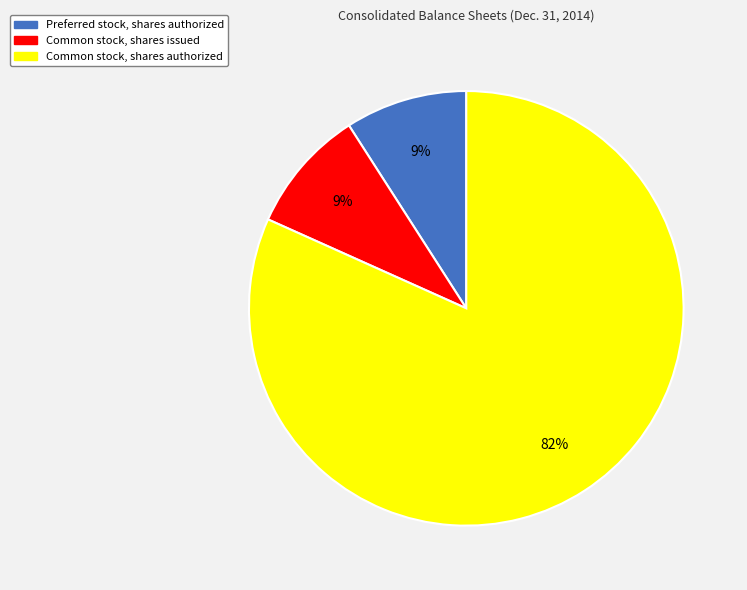

Do Common stock, shares authorized and Preferred stock, shares authorized together represent more than half of the pie?

Yes